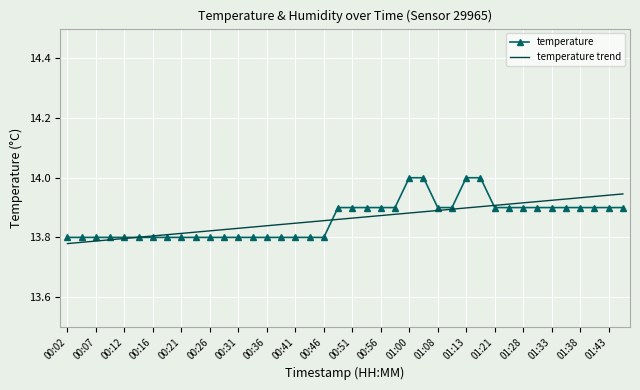

How many categories are shown in the chart?

40